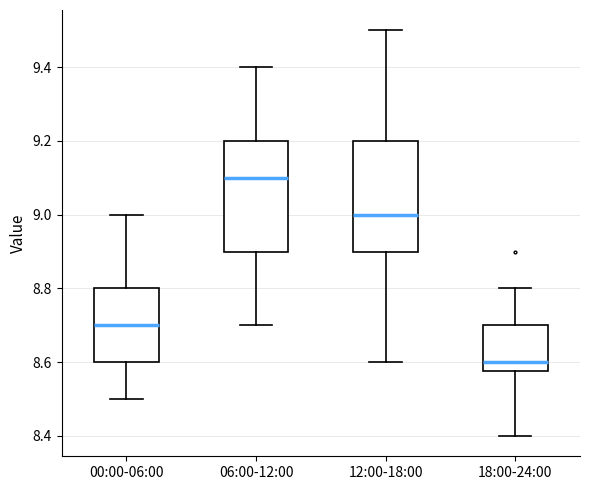

Where does the upper whisker of the box for 06:00-12:00 end on the y-axis? The values are not printed on the chart, so give them approximately, as read against the axis.

9.40